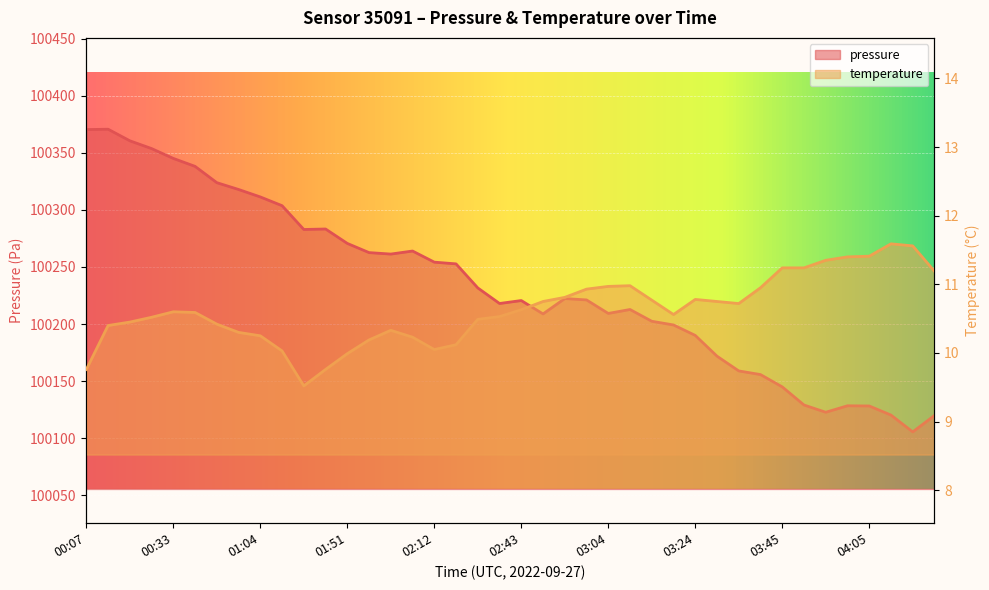

What is the difference between the pressure values at 02:59 and 00:38?

117.0